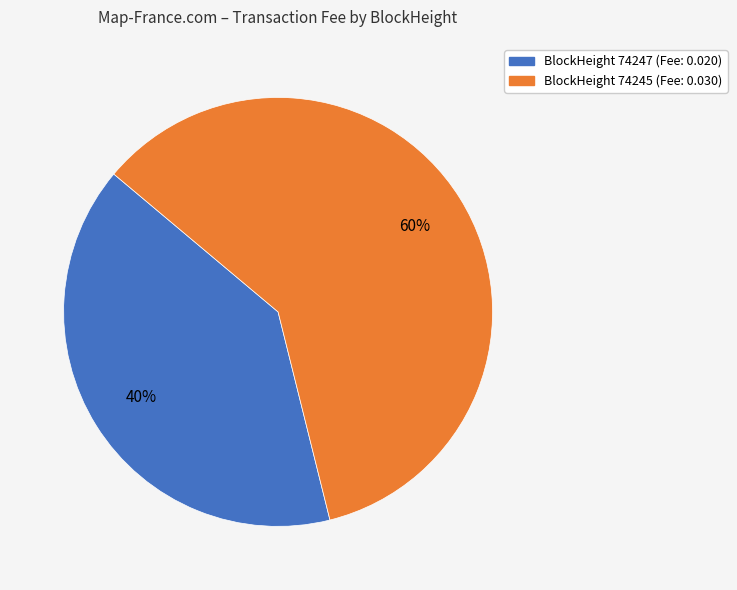

To the nearest percent, what is the difference between the largest and smallest slice percentages?

20%